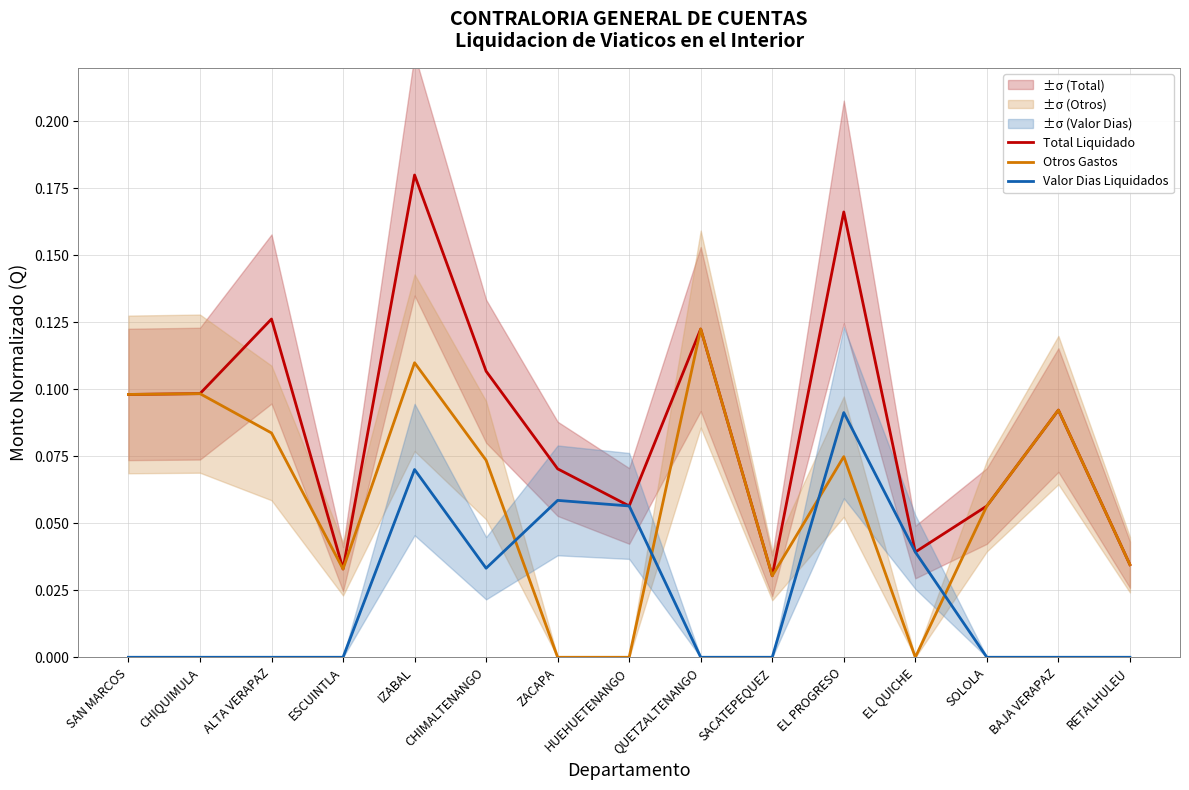

At how many categories does at least one series exceed 0?

15